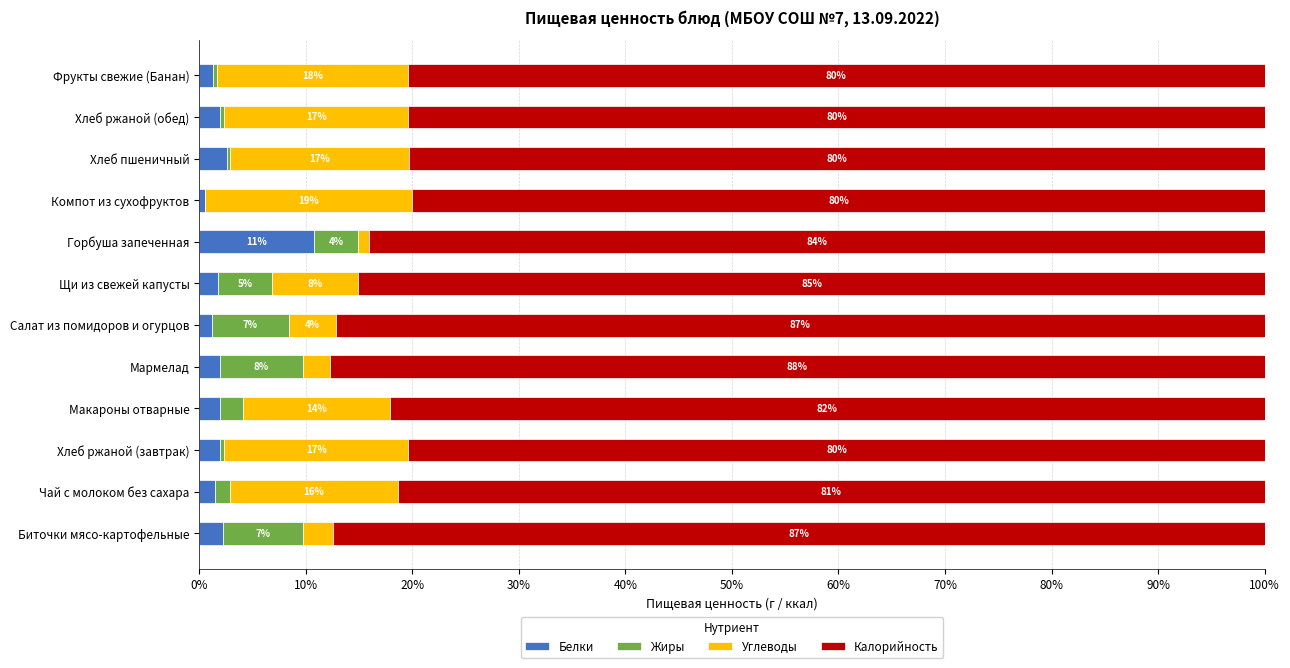

What are all the series names shown in the legend?

Белки, Жиры, Углеводы, Калорийность